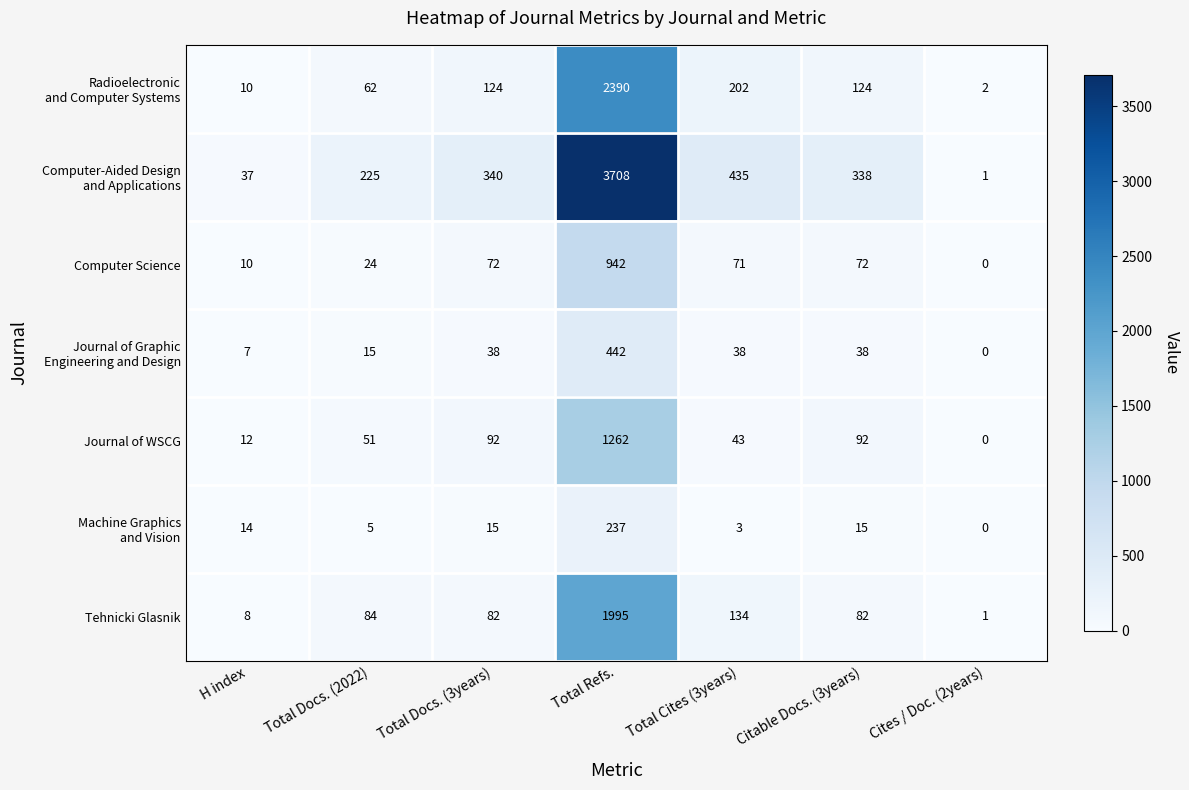

The Computer Science series shows 72 at Total Docs. (3years). True or false?

True